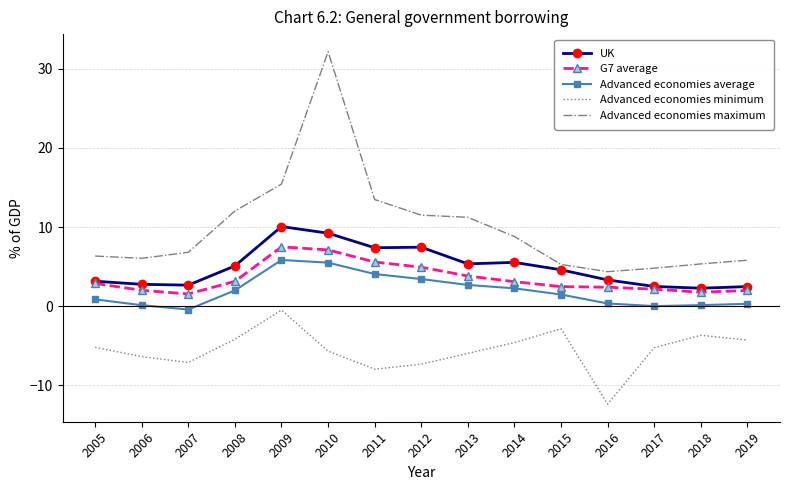

What is the maximum value for Advanced economies average?

5.8